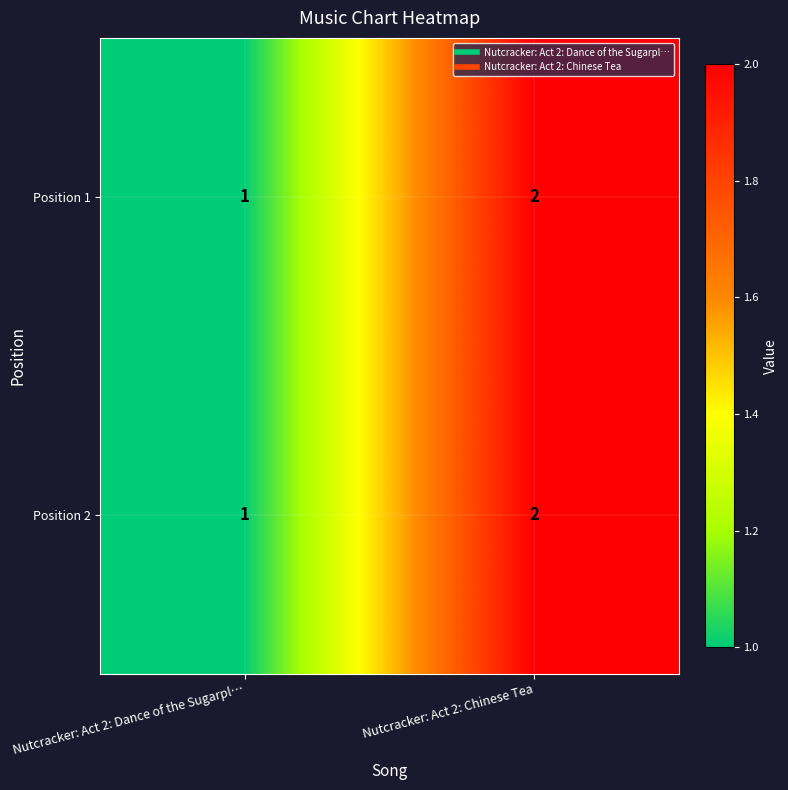

What is the sum of the Position 1 values at Nutcracker: Act 2: Dance of the Sugarpl… and Nutcracker: Act 2: Chinese Tea?

3